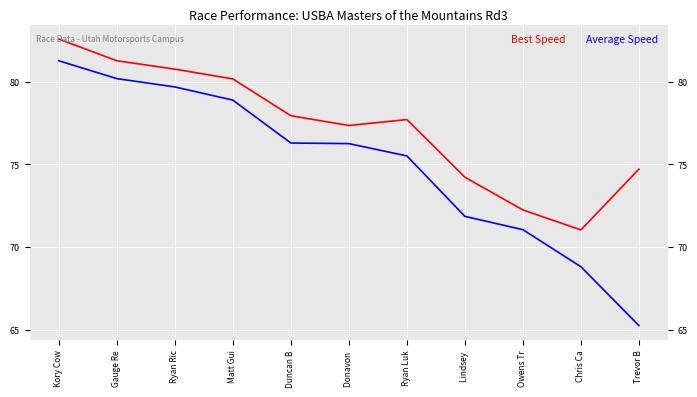

List the labels in order of Average Speed value, smallest first.

Trevor B, Chris Ca, Owens Tr, Lindsey , Ryan Luk, Donavon , Duncan B, Matt Gui, Ryan Ric, Gauge Re, Kory Cow